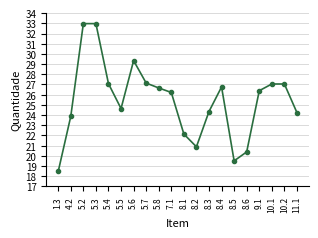

Between 10.2 and 8.2, which is larger?

10.2